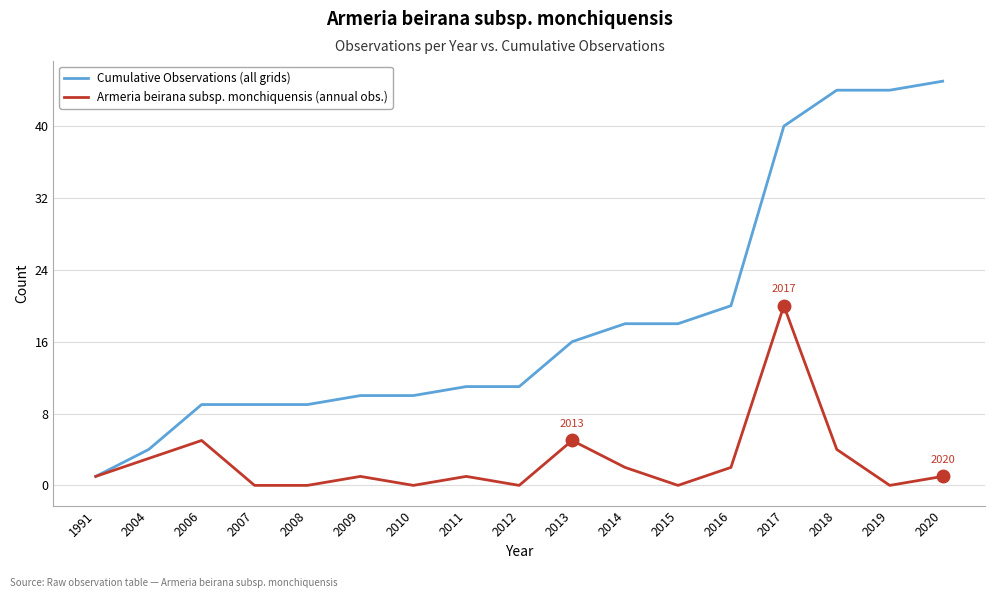

Which series changed the most between 2014 and 2017?

Cumulative Observations (all grids)